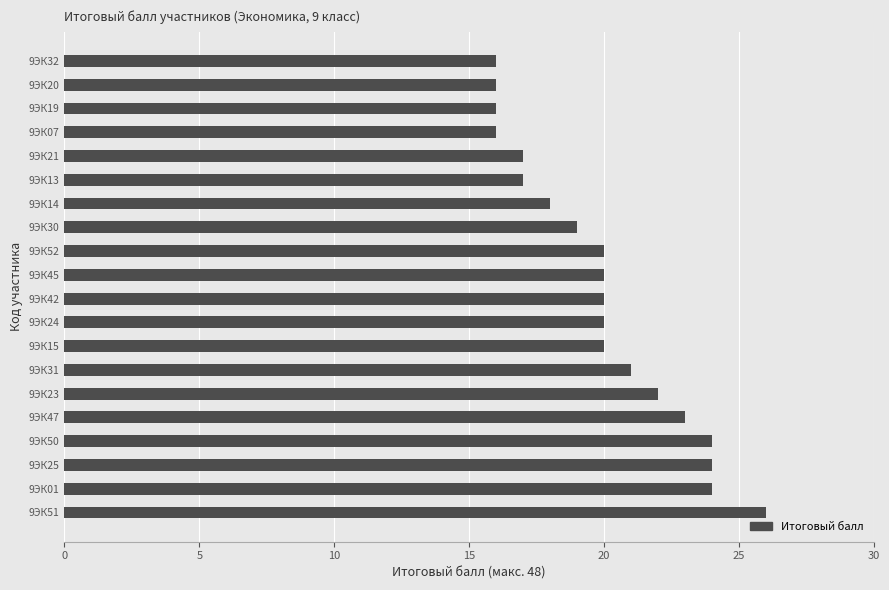

What is the difference between the maximum and second lowest values?

10